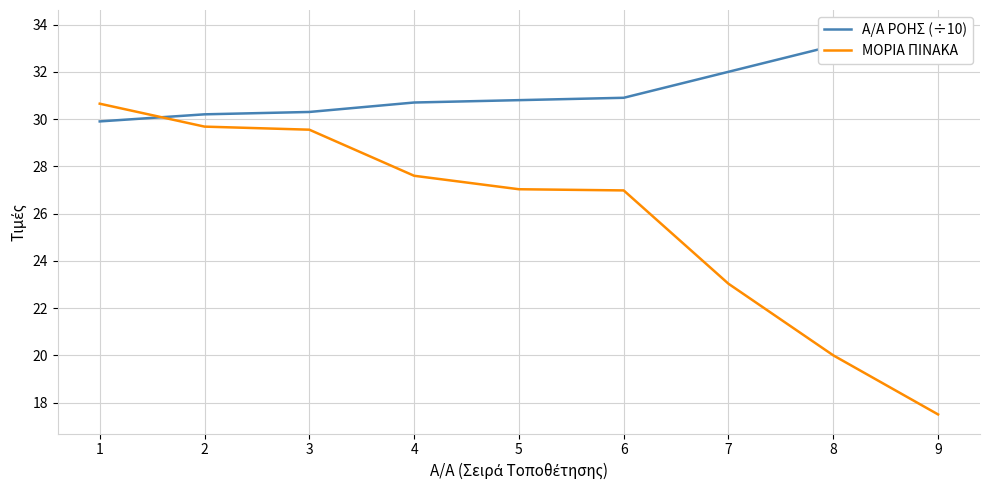

True or false: Α/Α ΡΟΗΣ (÷10) has more than 2 points higher than both neighbors.

False